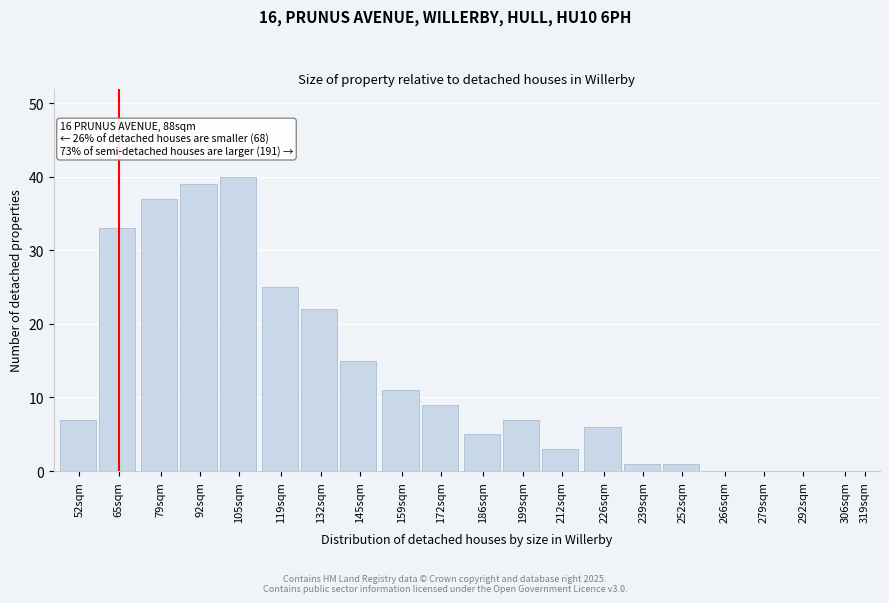

Reading left to right, extract all data points from this chart.

52sqm=7	65sqm=33	79sqm=37	92sqm=39	105sqm=40	119sqm=25	132sqm=22	145sqm=15	159sqm=11	172sqm=9	186sqm=5	199sqm=7	212sqm=3	226sqm=6	239sqm=1	252sqm=1	266sqm=0	279sqm=0	292sqm=0	306sqm=0